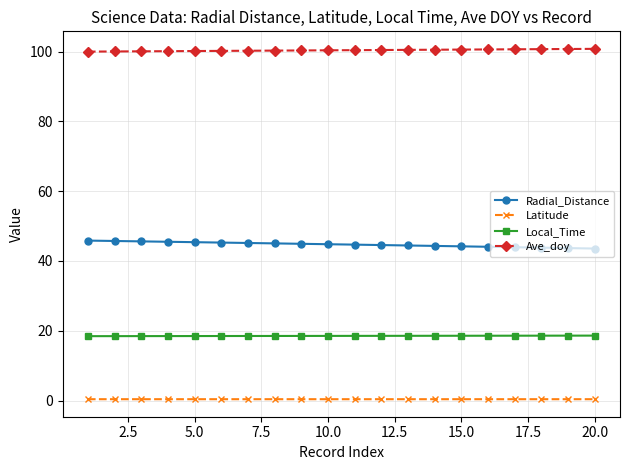

What are all the series names shown in the legend?

Radial_Distance, Latitude, Local_Time, Ave_doy